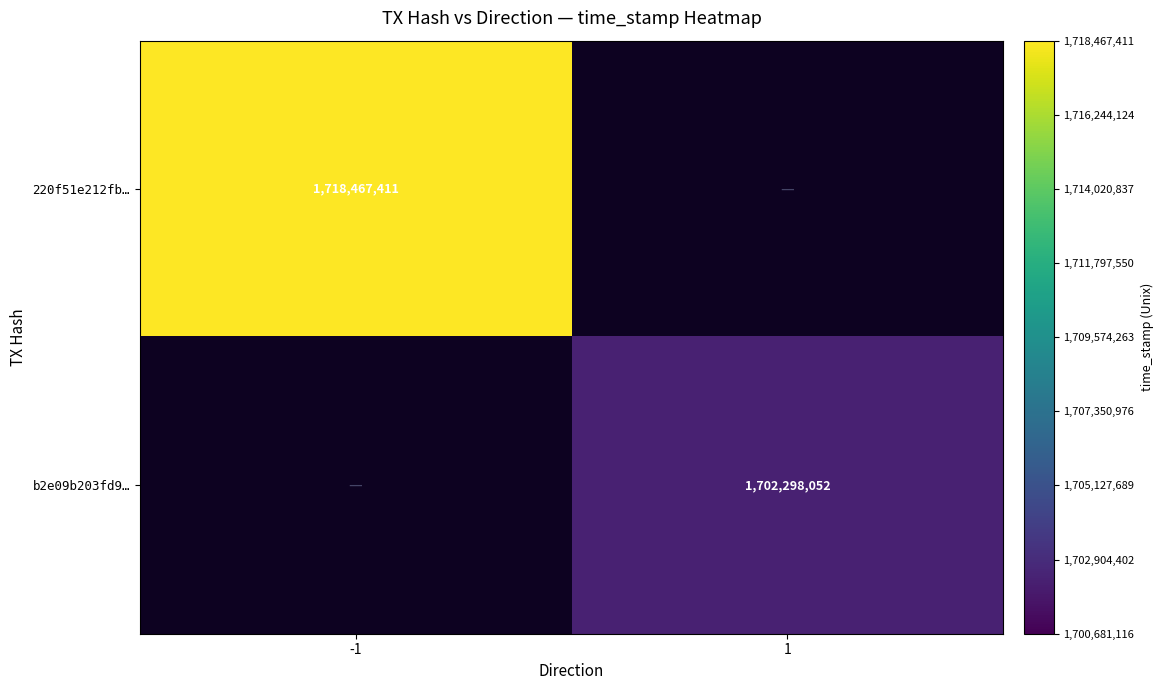

Is it true that b2e09b203fd9… equals 1702298052 at 1?

True